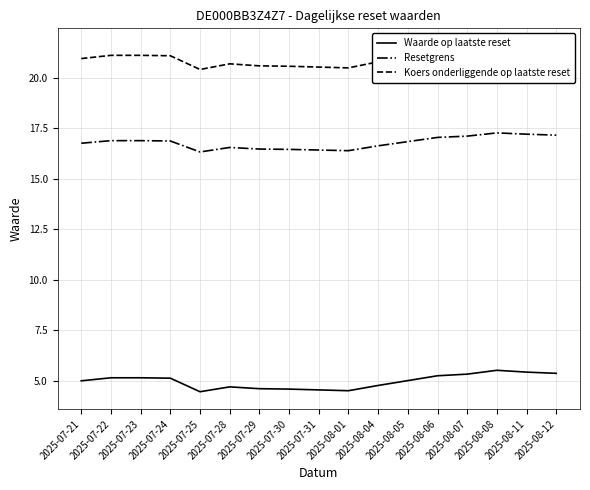

Reading left to right, extract all data points from this chart.

Waarde op laatste reset: 5.0	5.2	5.2	5.1	4.5	4.7	4.6	4.6	4.5	4.5	4.8	5.0	5.2	5.3	5.5	5.4	5.4
Resetgrens: 16.8	16.9	16.9	16.9	16.3	16.5	16.5	16.4	16.4	16.4	16.6	16.8	17.0	17.1	17.3	17.2	17.2
Koers onderliggende op laatste reset: 20.9	21.1	21.1	21.1	20.4	20.7	20.6	20.6	20.5	20.5	20.8	21.0	21.3	21.4	21.6	21.5	21.4